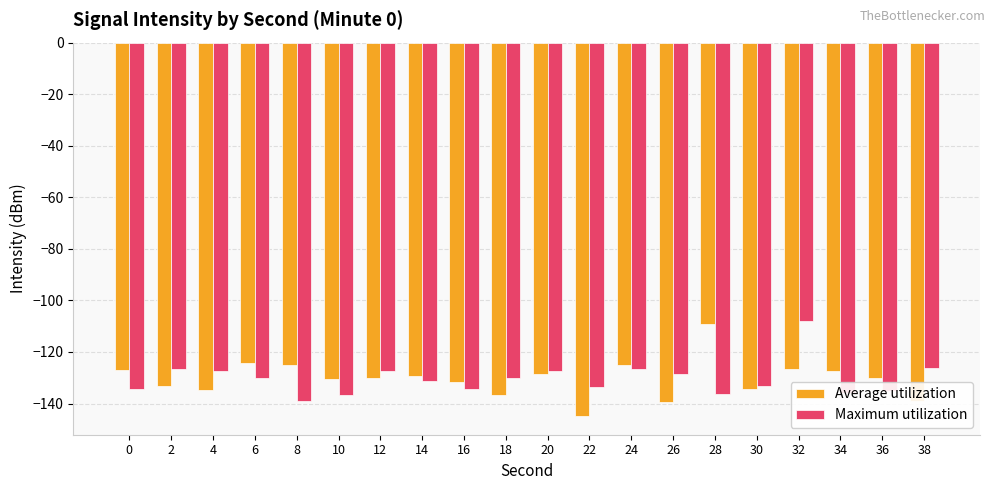

The Average utilization series shows -194.0 at 24. True or false?

False